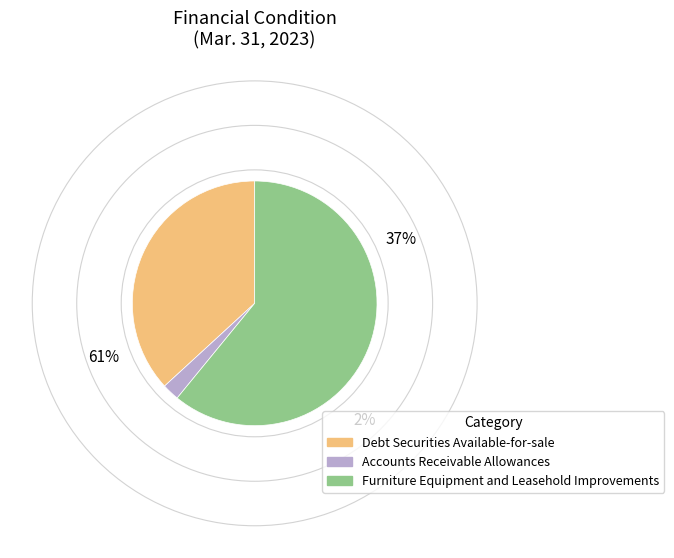

Which slice is the smallest?

Accounts Receivable Allowances